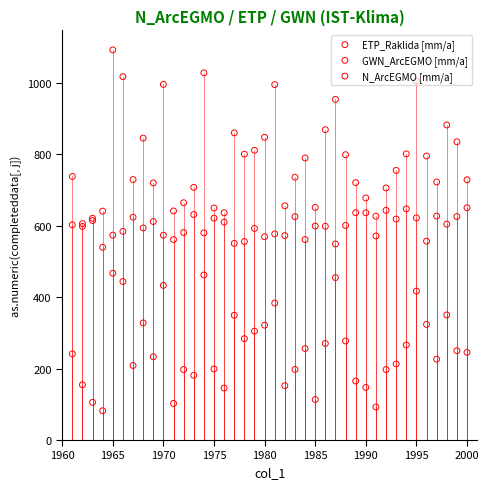

Is the value of ETP_Raklida [mm/a] at 14 greater than the value of N_ArcEGMO [mm/a] at 21?

Yes